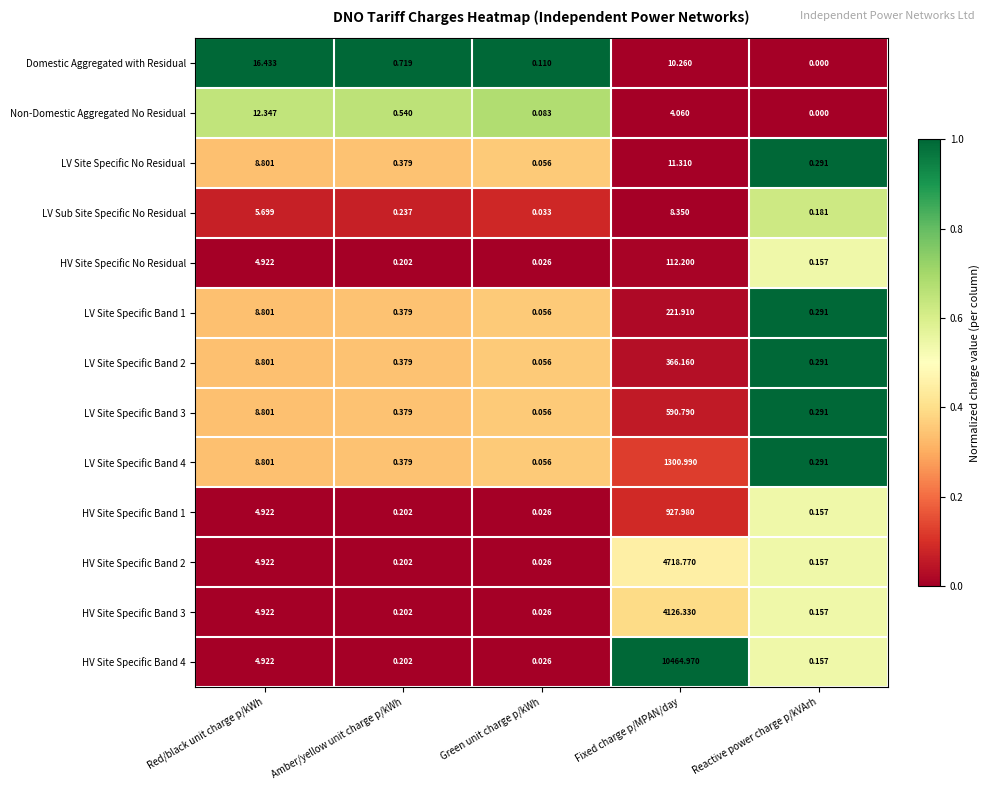

How many series are shown in this chart?

13